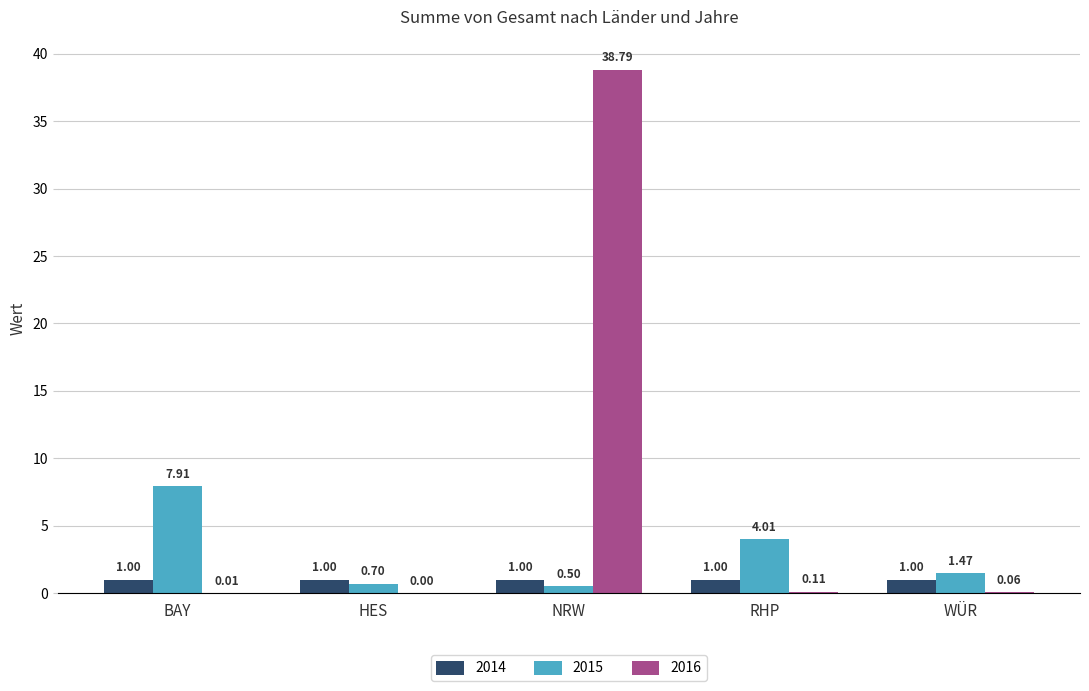

Which series has the largest total across all categories?

2016